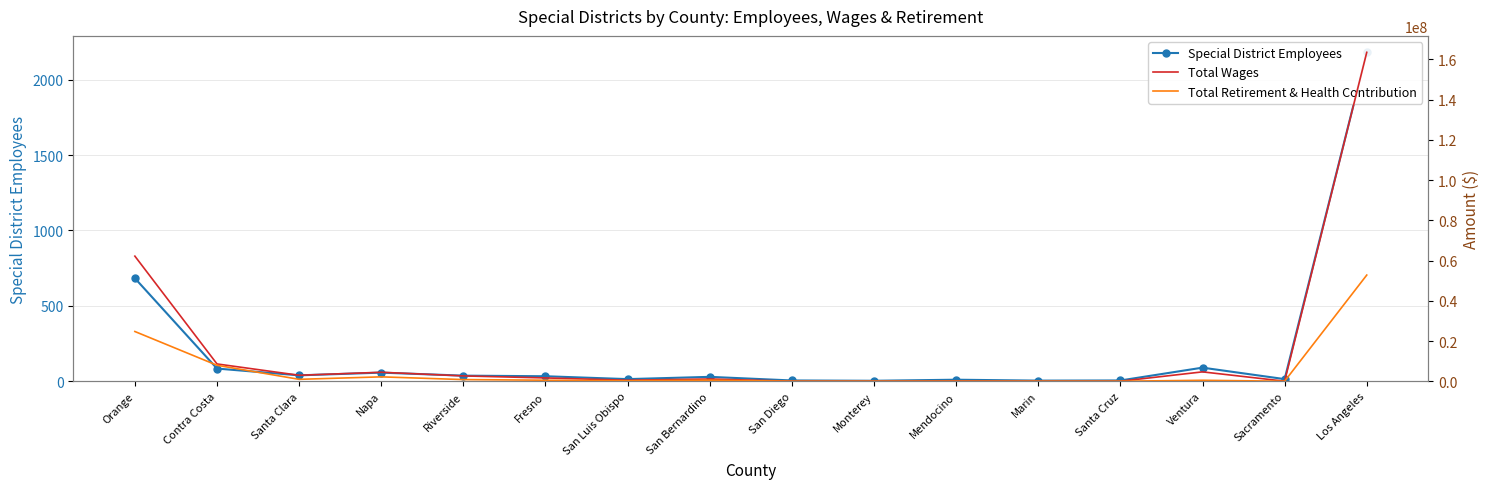

At which category does Total Wages reach its first local valley?

Santa Clara